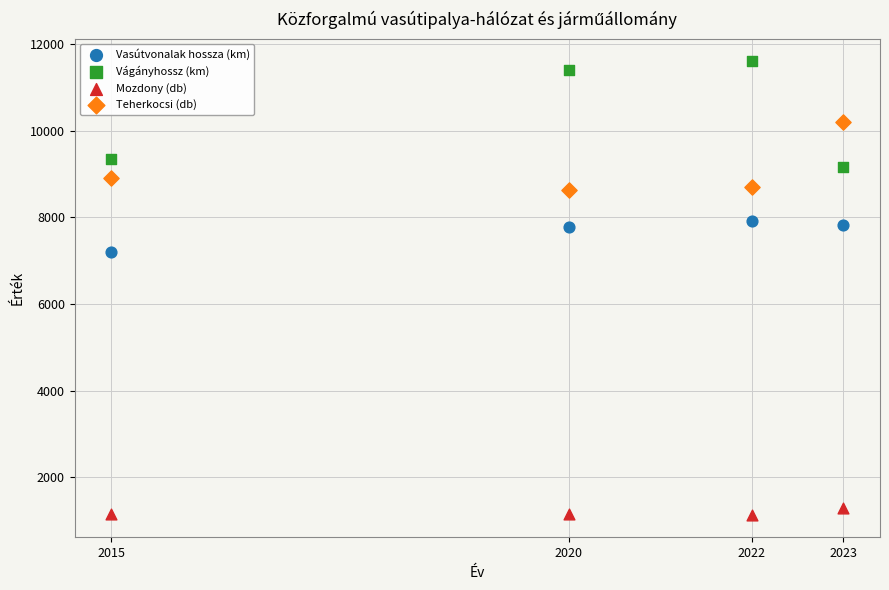

Across all data points, what is the range of X values (max minus min)?

8